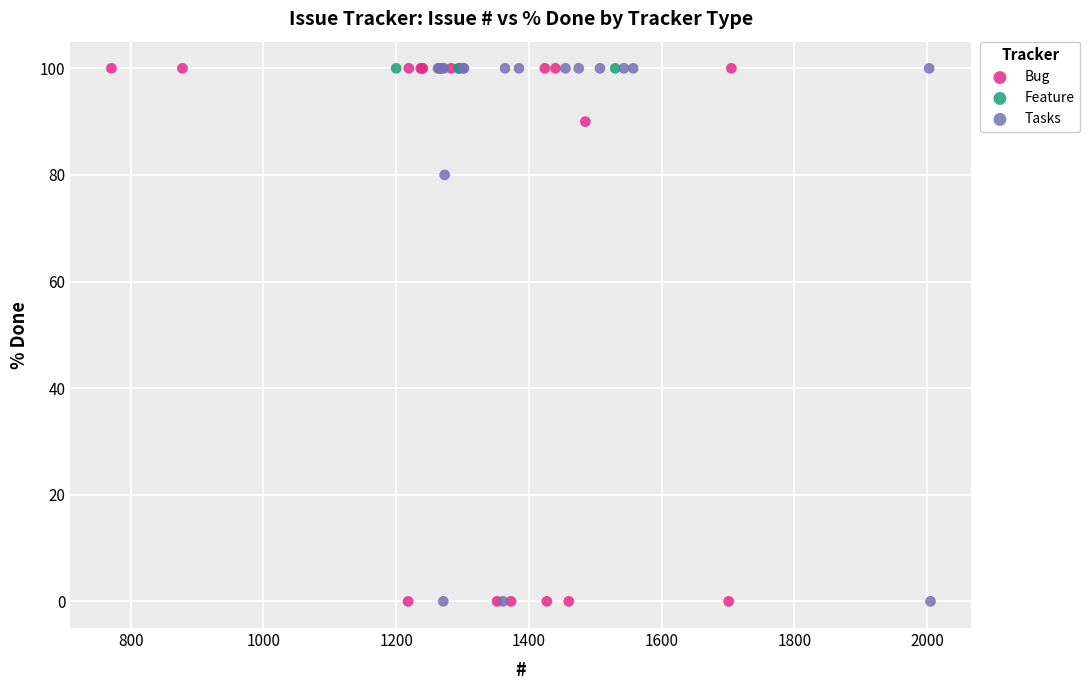

What are all the series names shown in the legend?

Bug, Feature, Tasks